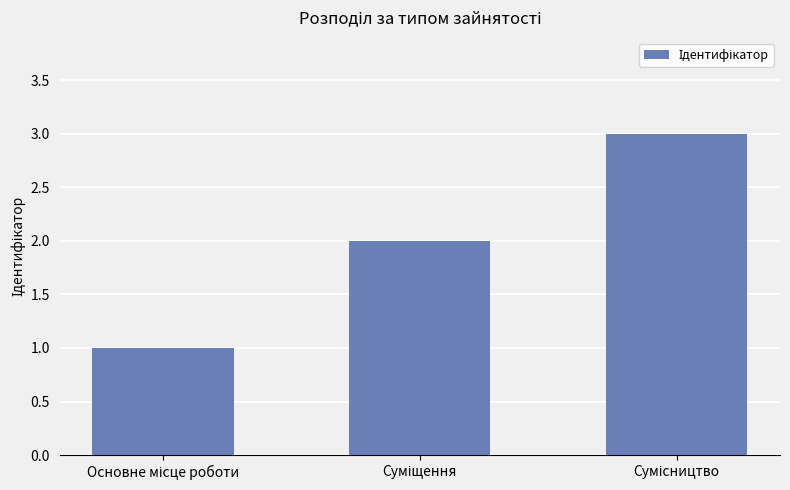

What is the maximum value shown in the chart?

3